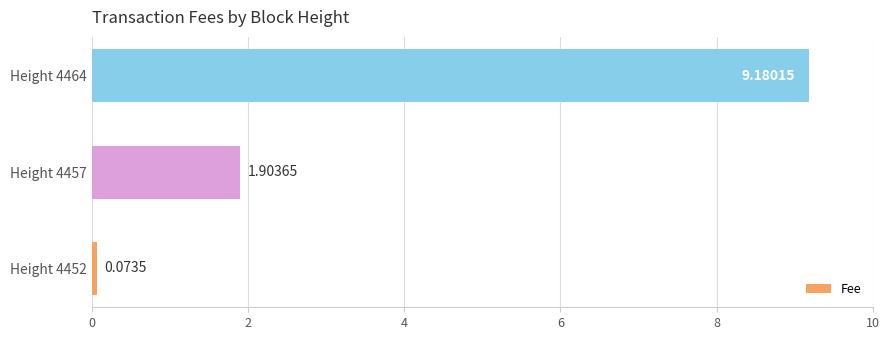

Which has a higher value, Height 4452 or Height 4464?

Height 4464